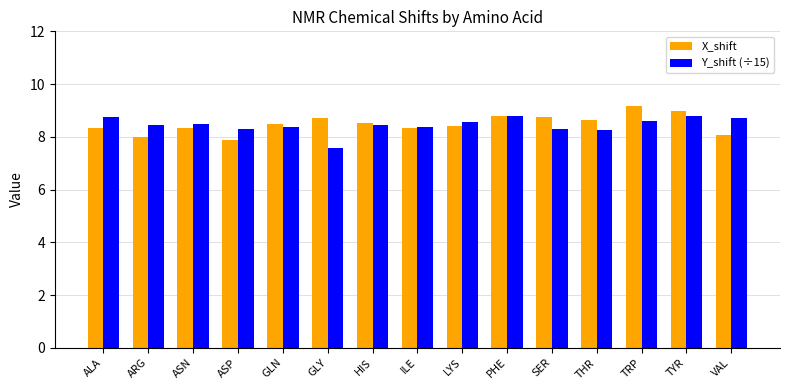

Between ASP and TYR, which series saw the biggest shift?

X_shift